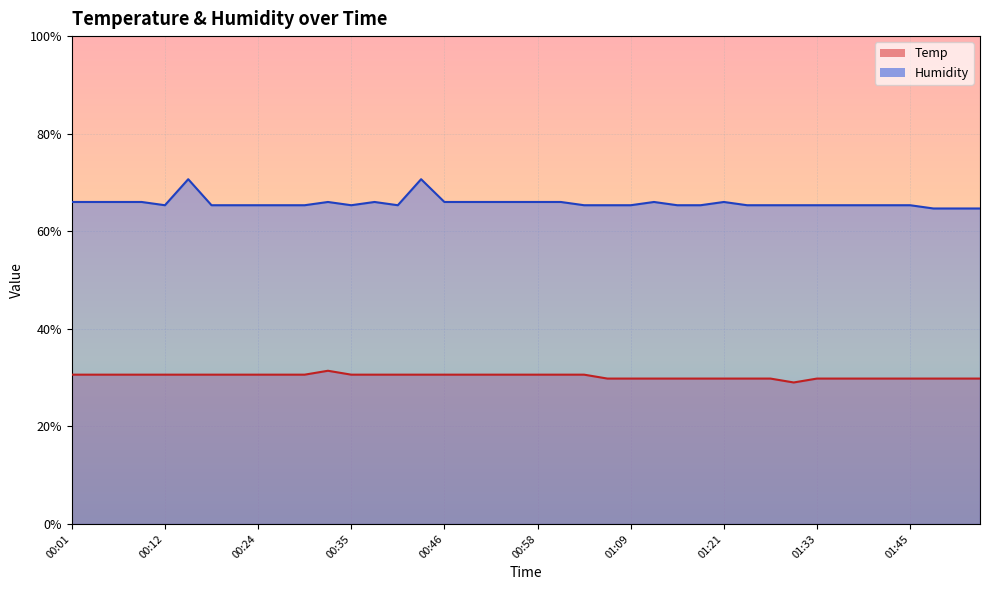

Read the Temp value at 00:10.

30.6